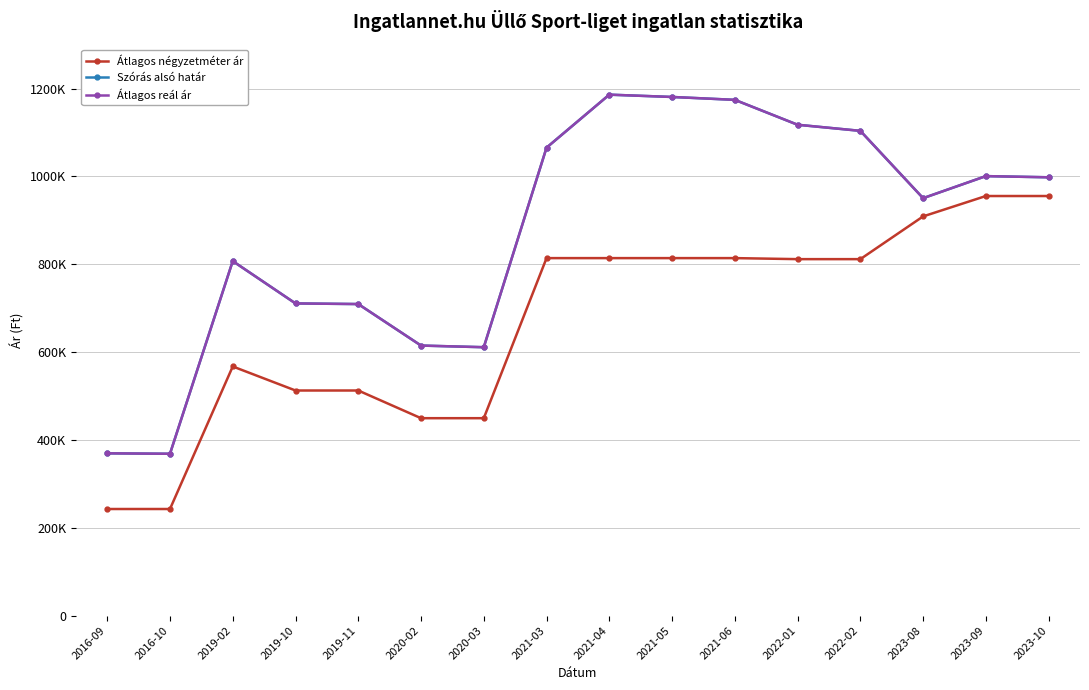

What is the maximum value for Átlagos reál ár?

1186166